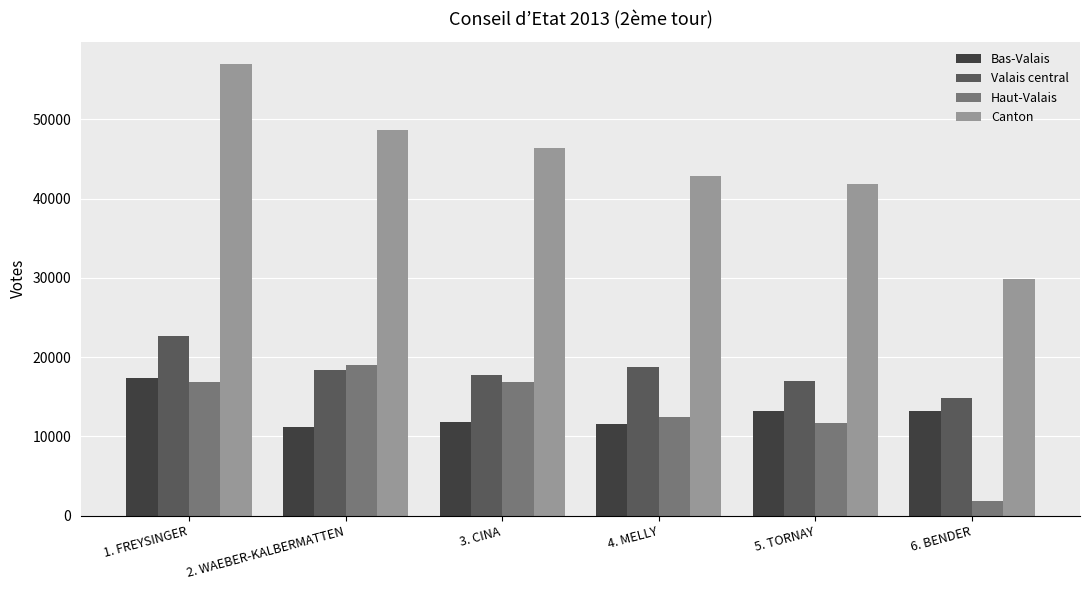

What are all the series names shown in the legend?

Bas-Valais, Valais central, Haut-Valais, Canton